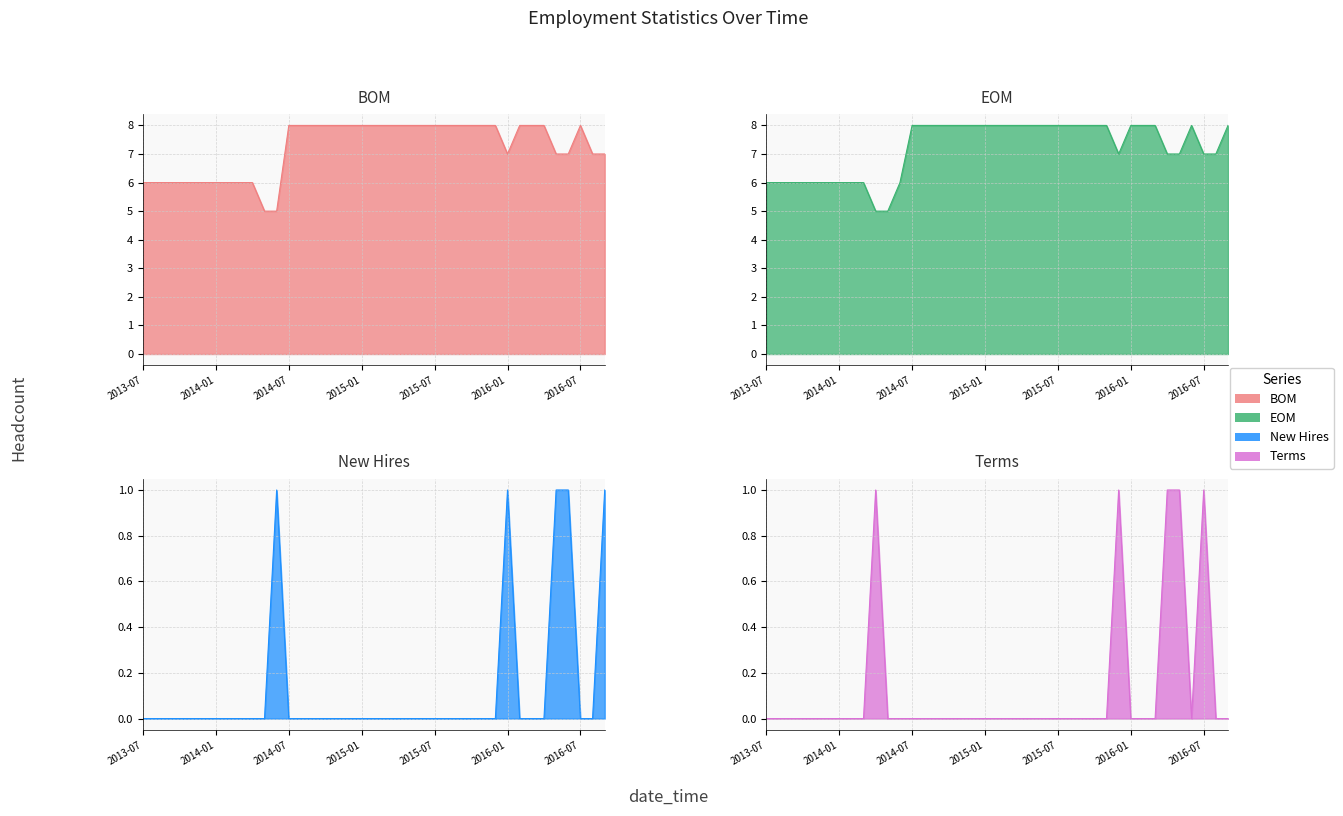

True or false: EOM and Terms intersect in this chart.

False